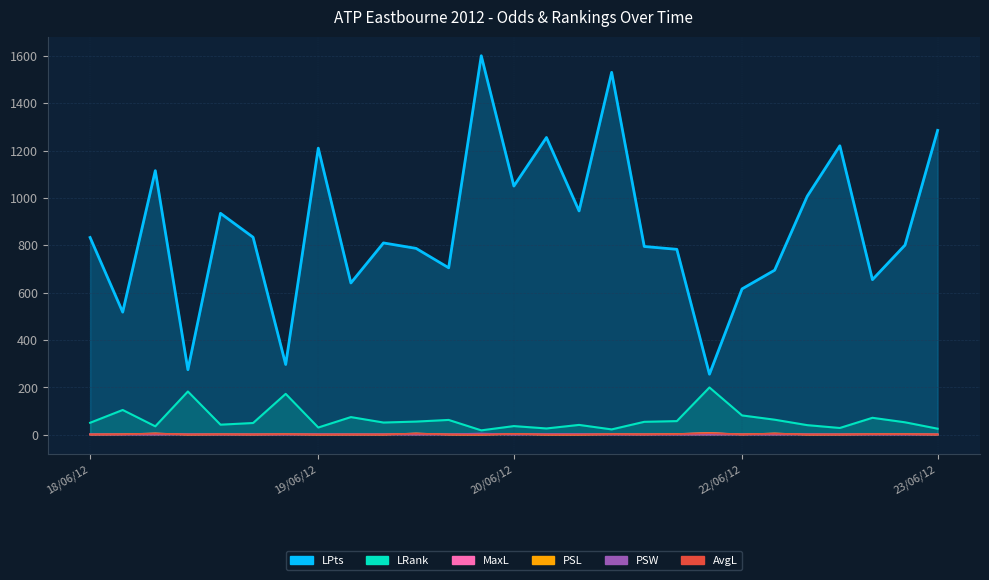

Reading left to right, what are all the values shown in this chart?

LRank: 51.0	105.0	36.0	183.0	43.0	50.0	173.0	31.0	75.0	52.0	56.0	63.0	19.0	37.0	27.0	42.0	23.0	55.0	58.0	200.0	82.0	64.0	41.0	29.0	72.0	53.0	26.0
LPts: 833.0	518.0	1115.0	275.0	935.0	834.0	297.0	1210.0	641.0	810.0	787.0	705.0	1600.0	1050.0	1255.0	945.0	1530.0	795.0	783.0	256.0	616.0	695.0	1007.0	1220.0	655.0	801.0	1285.0
MaxL: 1.8	2.5	5.9	1.6	2.4	1.8	2.8	1.5	1.7	1.6	5.7	1.8	1.2	4.2	1.4	1.4	2.8	2.2	3.6	8.0	2.0	5.6	1.6	1.8	3.0	2.9	1.9
PSL: 1.8	2.5	5.5	1.6	2.2	1.8	2.8	1.5	1.7	1.6	5.5	1.7	1.2	4.2	1.3	1.3	2.8	2.2	3.6	7.0	2.0	5.6	1.6	1.8	2.7	2.9	1.9
PSW: 2.1	1.6	1.2	2.6	1.7	2.1	1.5	2.8	2.3	2.5	1.2	2.2	5.8	1.3	3.6	3.6	1.5	1.8	1.3	1.1	1.9	1.2	2.6	2.2	1.5	1.5	2.1
AvgL: 1.7	2.2	4.9	1.5	2.2	1.7	2.6	1.4	1.7	1.6	4.9	1.7	1.2	3.7	1.3	1.3	2.7	2.1	2.9	6.8	1.9	4.8	1.6	1.7	2.7	2.7	1.7